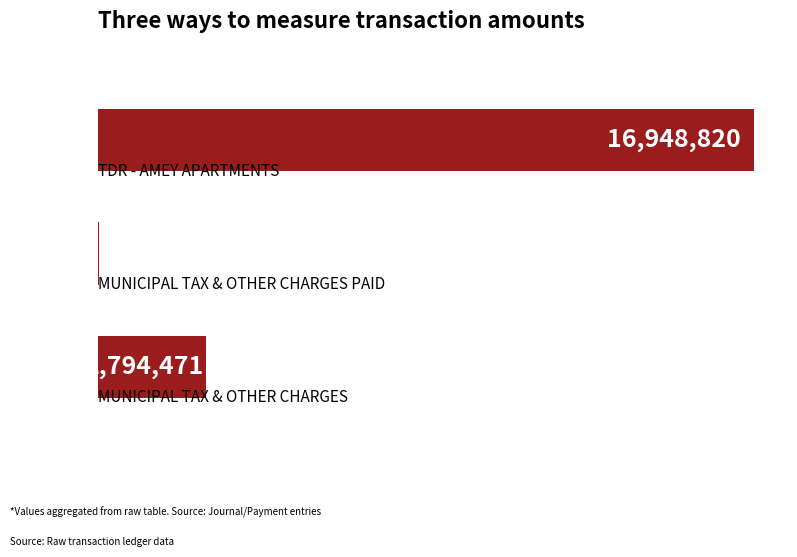

How many data points are above 2794471?

1